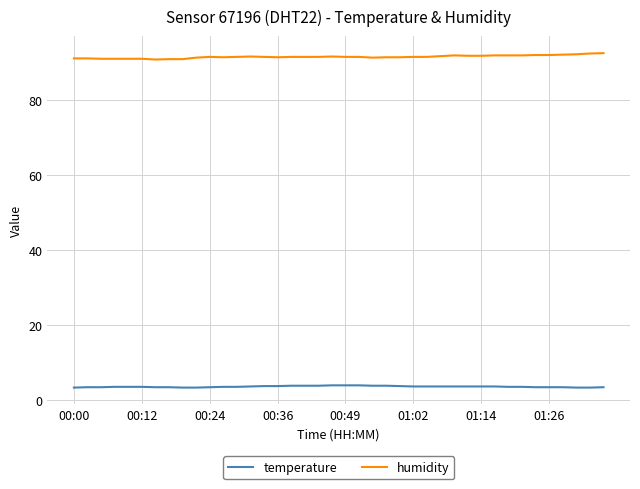

True or false: humidity and temperature cross at least once.

False